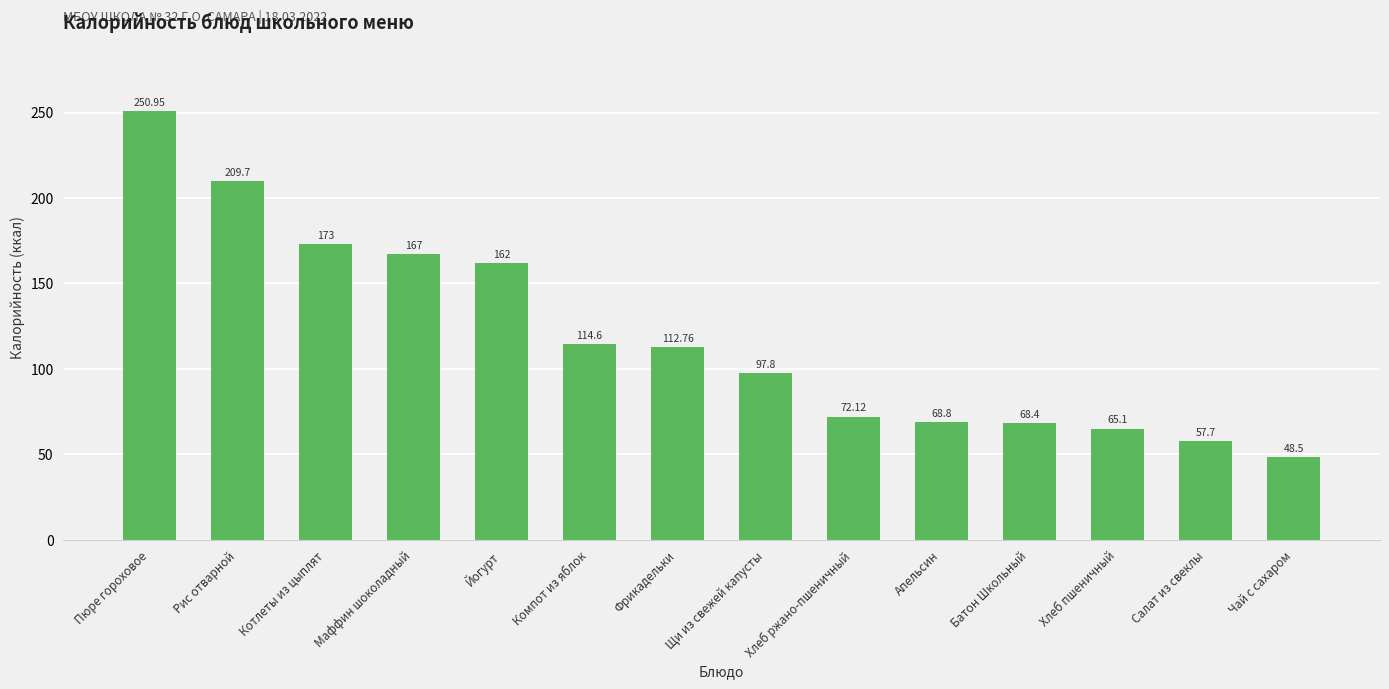

Does the chart contain stacked bars?

No